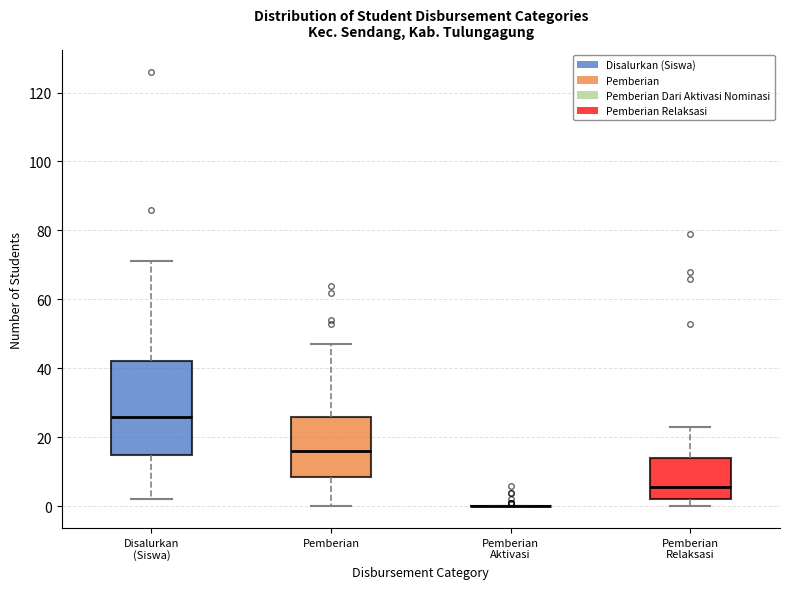

Reading left to right, transcribe this box plot: for each box, give where its median line is, the range the box spans, and where its two whiskers end, as read against the y-axis. The values are not printed on the chart, so give them approximately, as read against the axis.

Disalurkan (Siswa): median 26, box 16 to 42, whiskers 2 to 72
Pemberian: median 16, box 8 to 26, whiskers 0 to 48
Pemberian Aktivasi: box collapsed to a line at 0, whiskers 0 to 0
Pemberian Relaksasi: median 6, box 2 to 14, whiskers 0 to 24